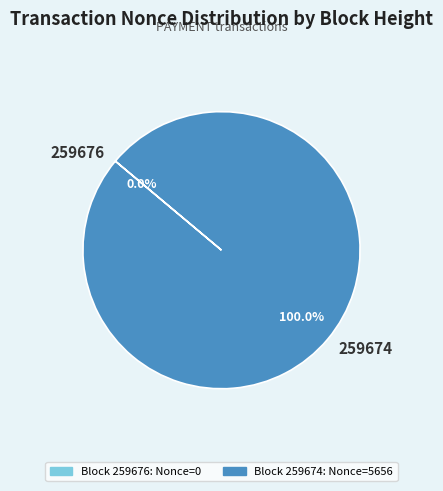

How many slices are in this pie chart?

2